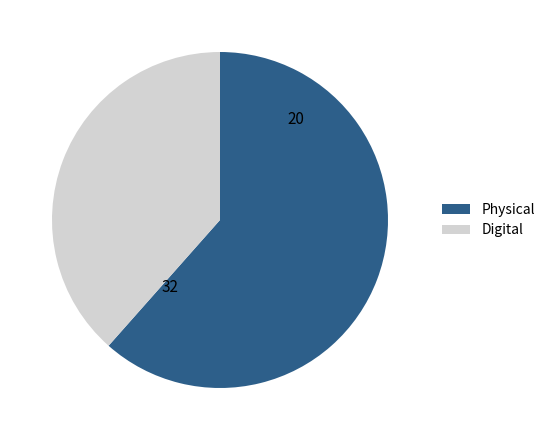

Approximately how many times larger is the value at Digital compared to Physical?

0.6